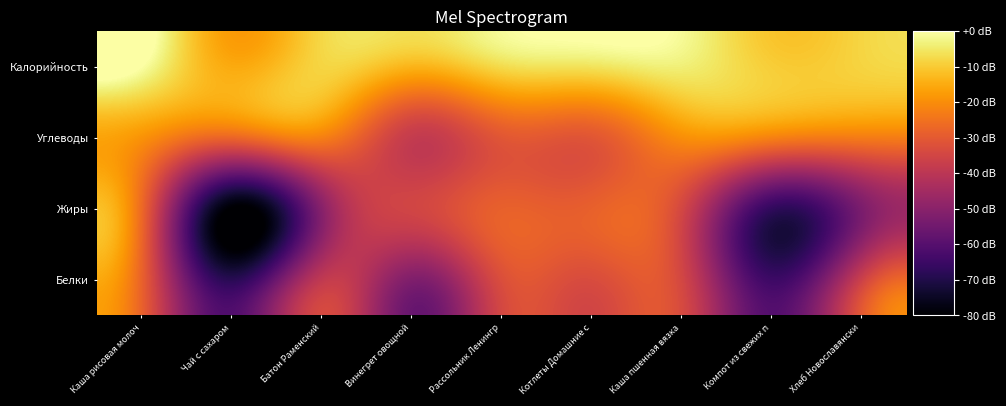

Between Котлеты Домашние с and Компот из свежих п, which is larger?

Котлеты Домашние с